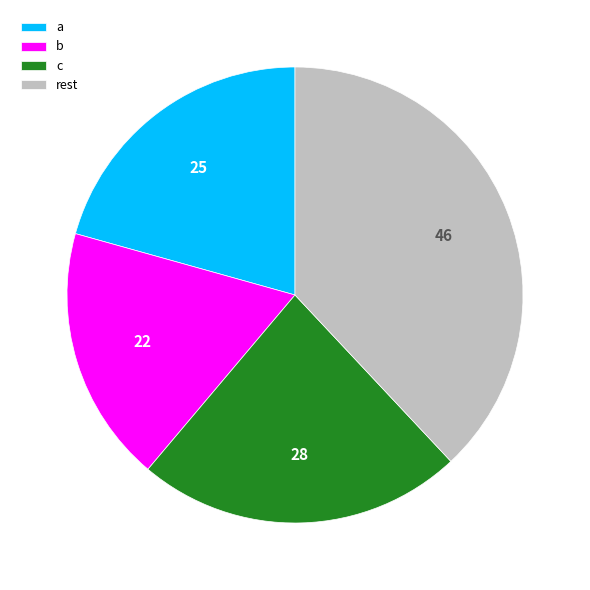

Does any single category account for the majority?

No